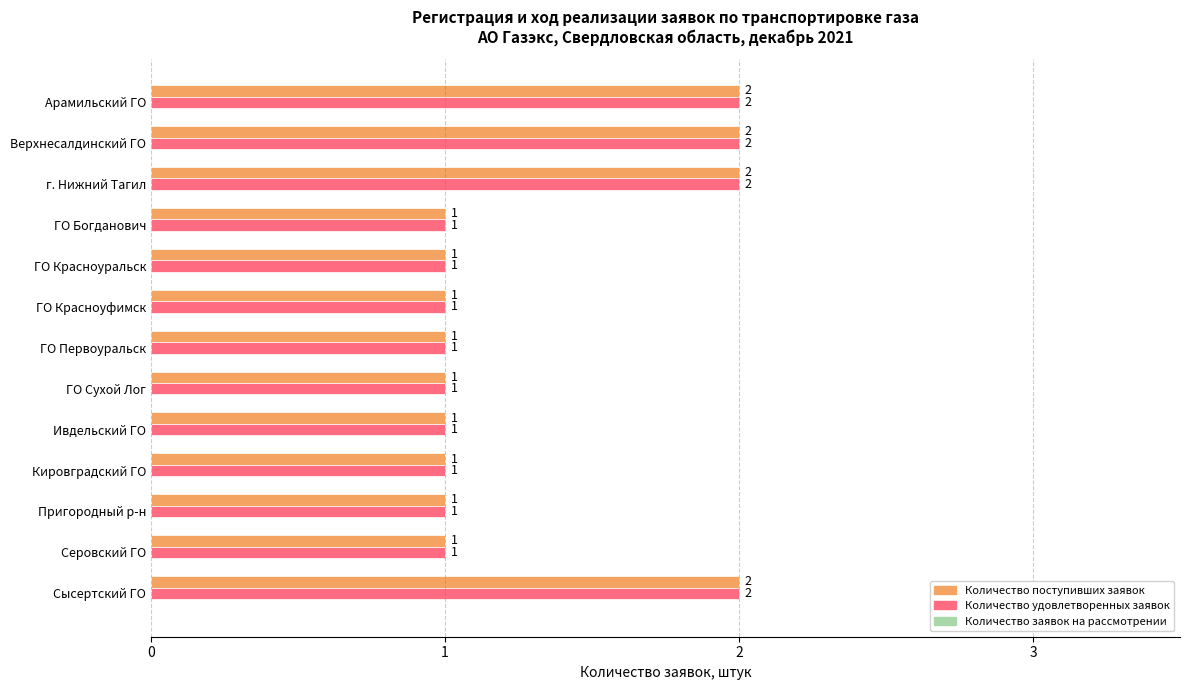

Count the Количество поступивших заявок values in the range 1 to 2.

13